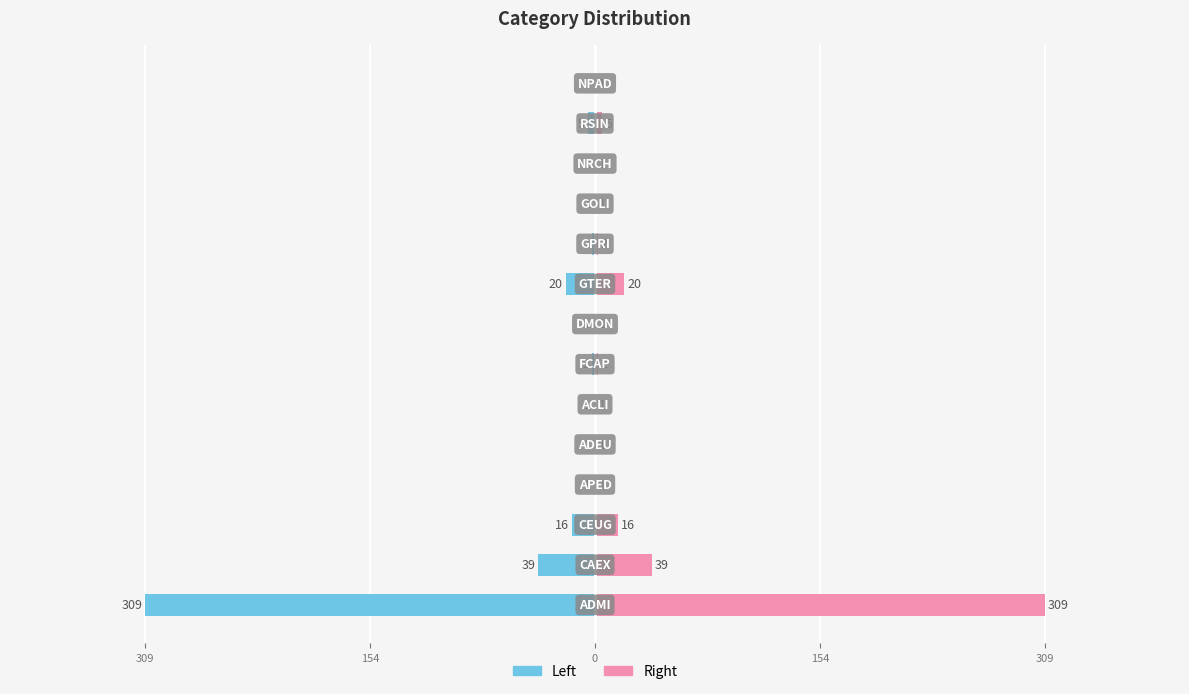

What is the value of the col_2 (right) bar at the 8th from the left?

1